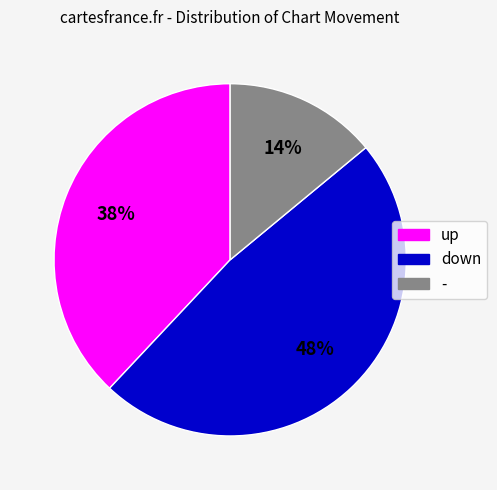

How many slices are in this pie chart?

3